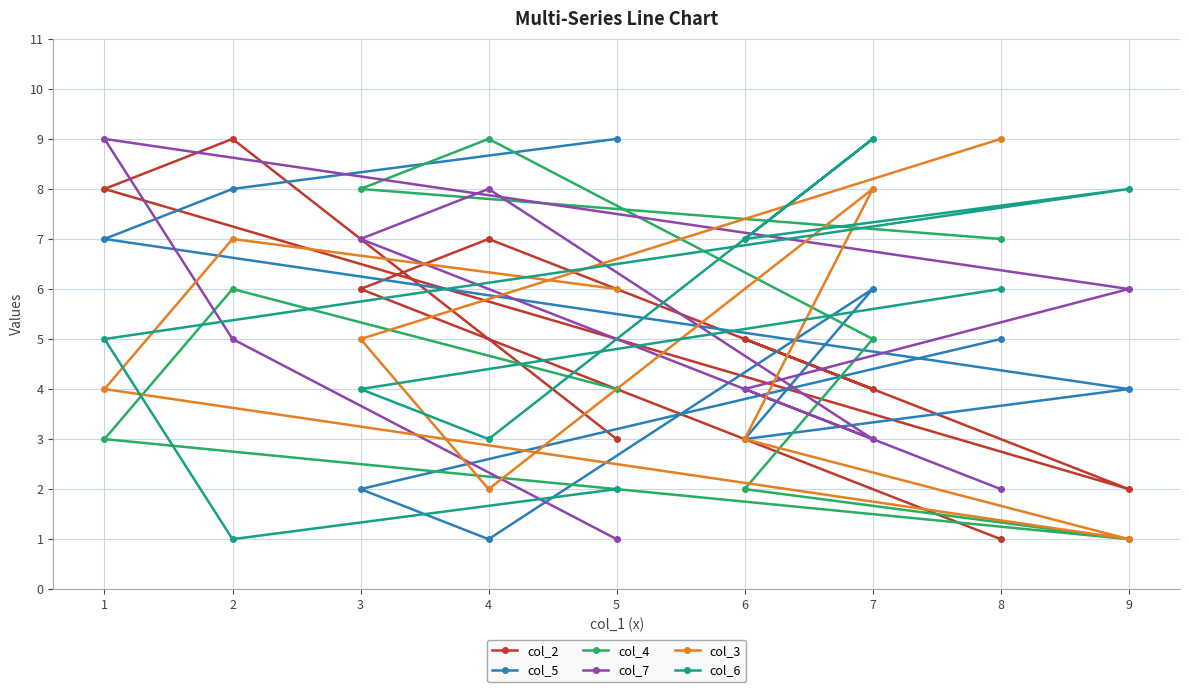

Which category has the lowest value in the col_7 series?

5